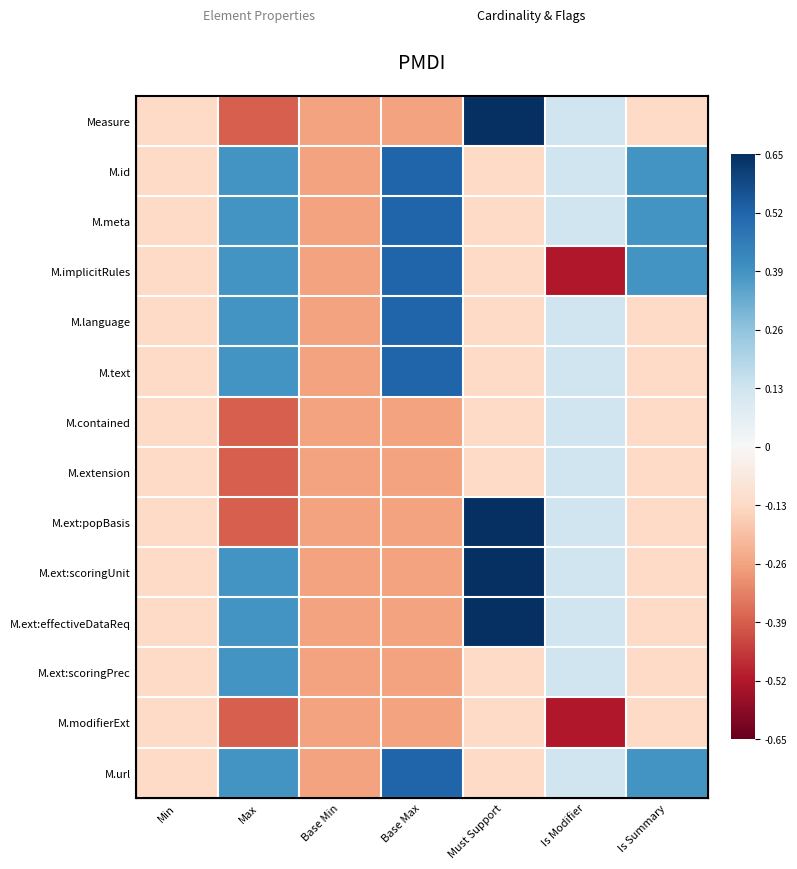

Is the value of M.extension at Min greater than the value of M.ext:popBasis at Base Min?

Yes